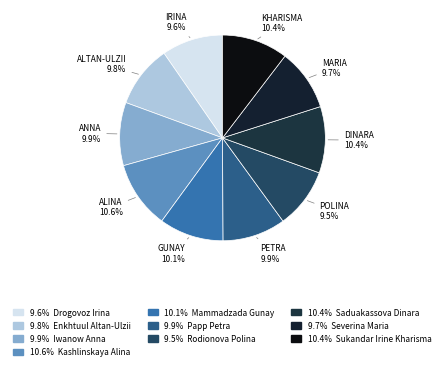

Count the number of slices in the pie.

10